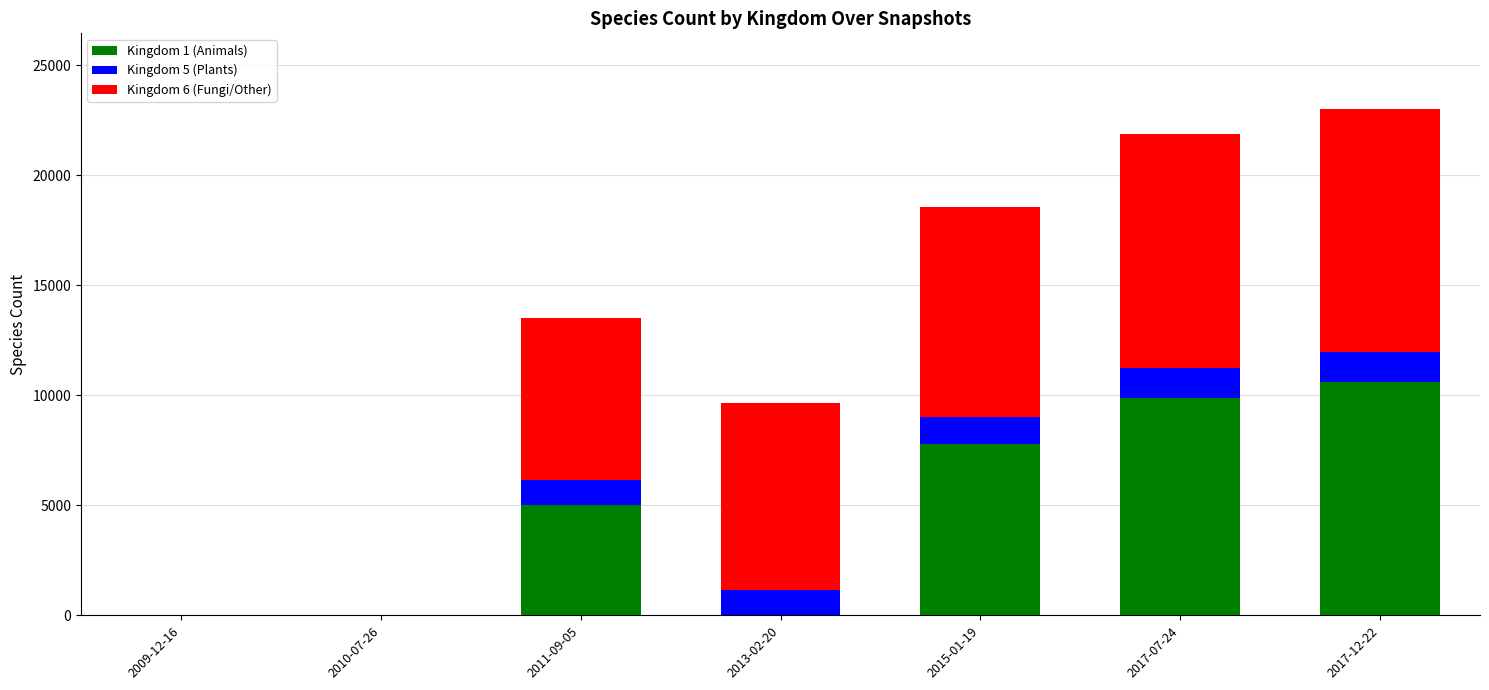

Count the number of categories in the chart.

7